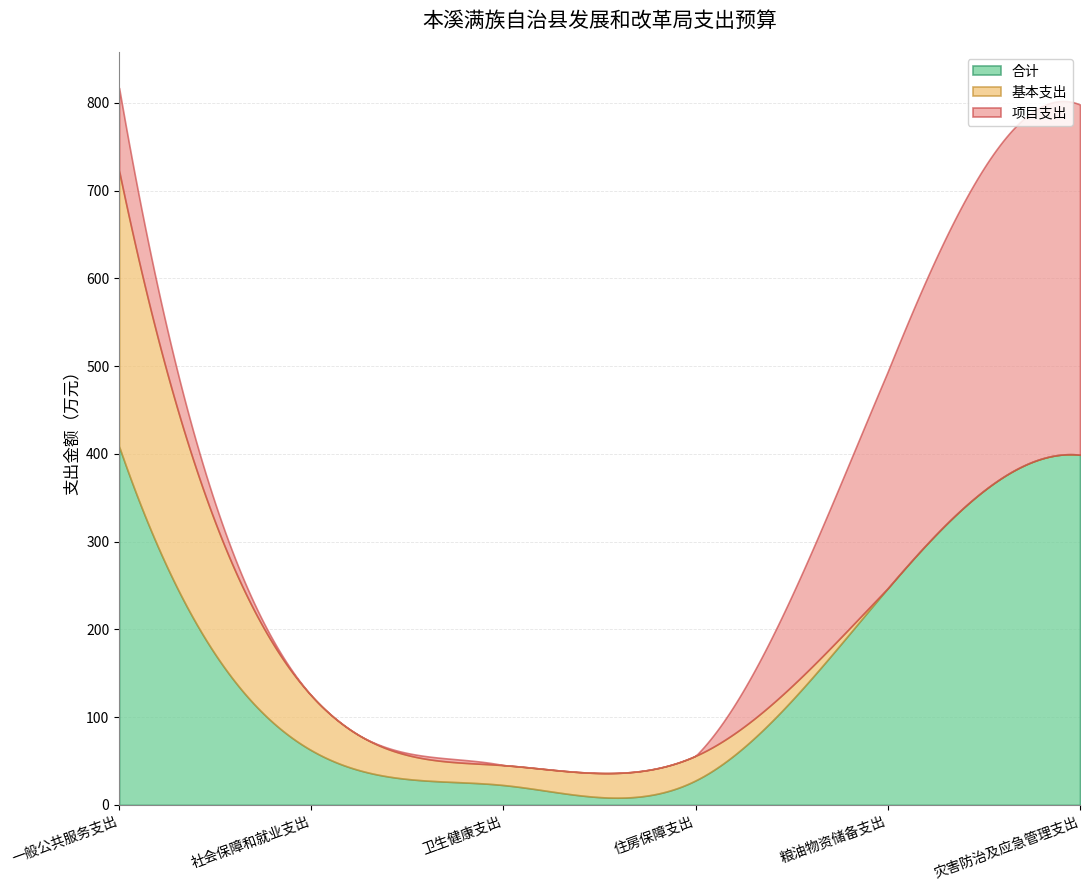

Between 社会保障和就业支出 and 粮油物资储备支出, which series saw the biggest shift?

项目支出